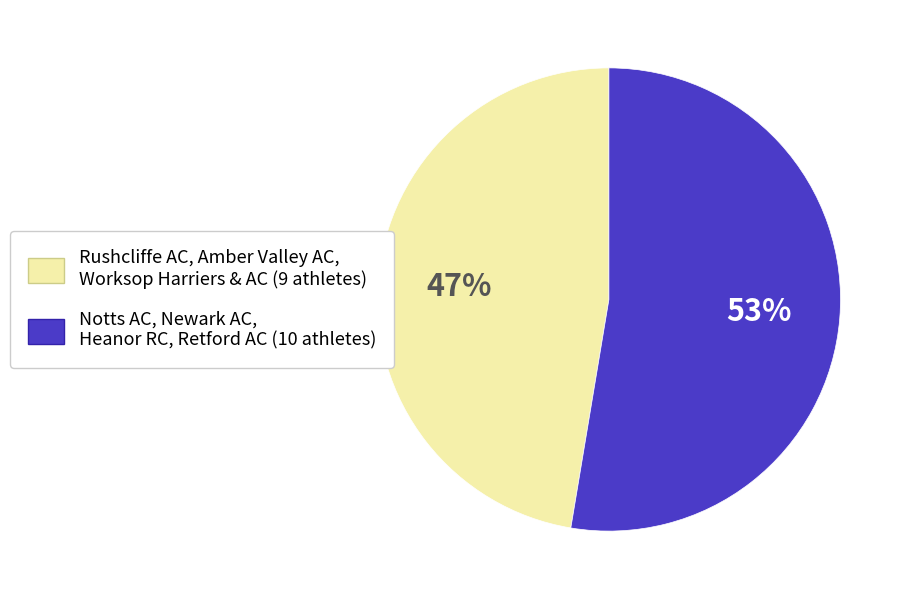

Is there a majority slice in this chart?

Yes